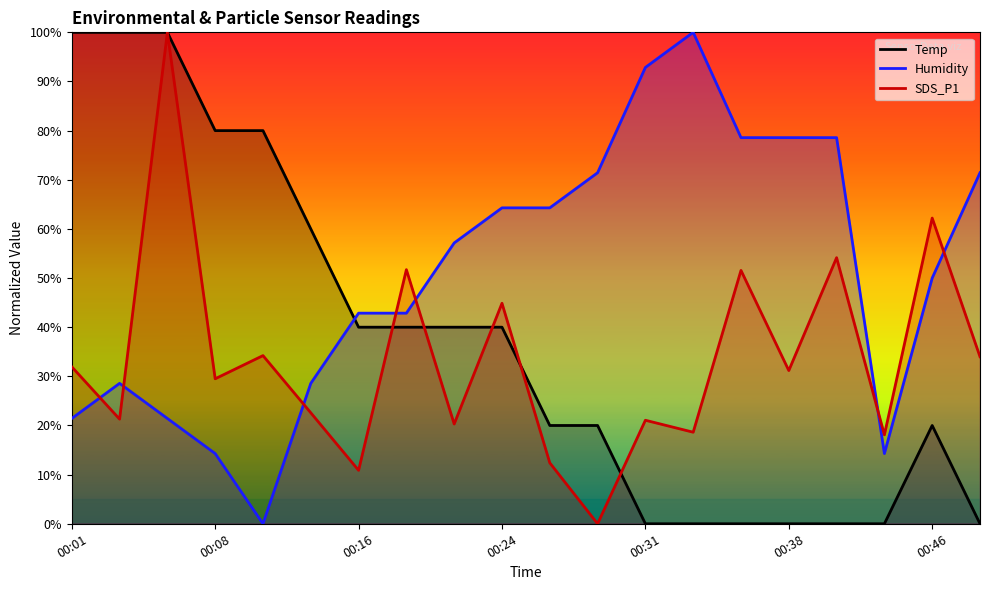

In Humidity, how many points are lower than both neighbors (excluding endpoints)?

2